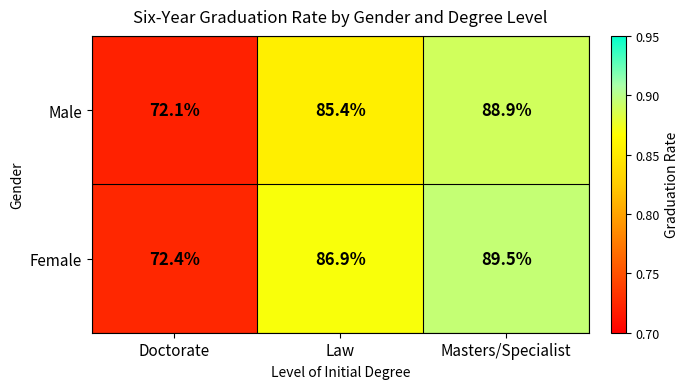

The Female series shows 48.6 at Law. True or false?

False